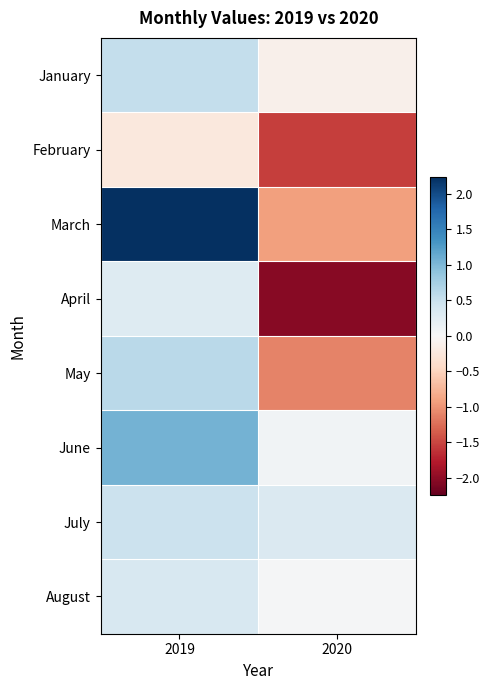

At which category does the chart reach its minimum across all series?

2020